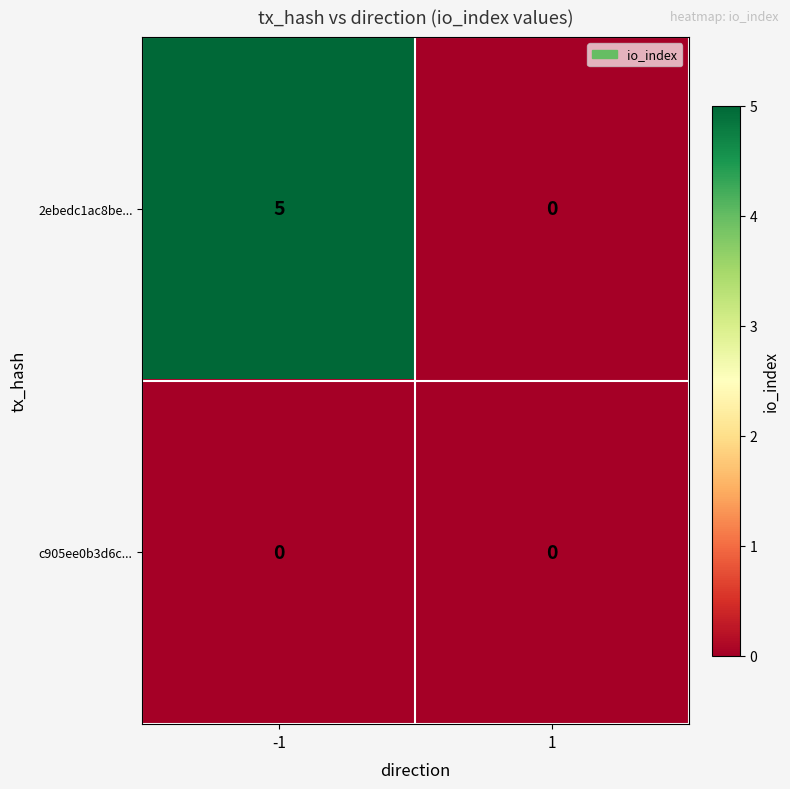

Reading left to right, transcribe all the data shown in this chart.

2ebedc1ac8be...: -1=5	1=0
c905ee0b3d6c...: -1=0	1=0